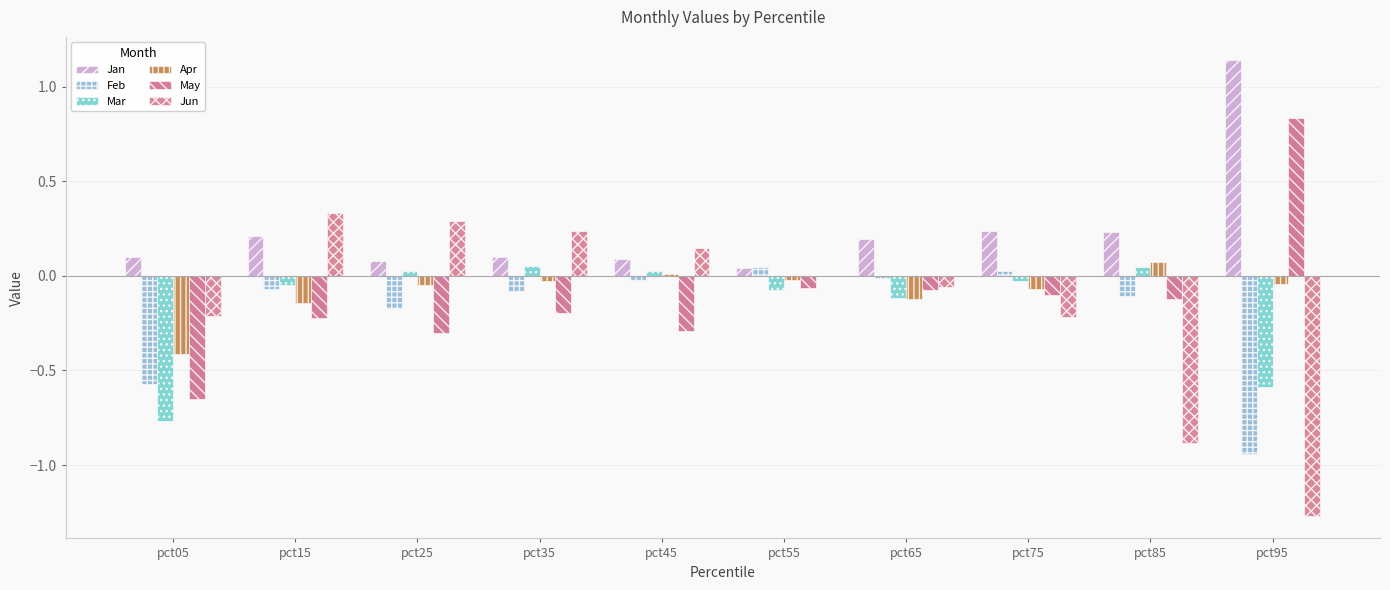

Between pct55 and pct35, which is larger?

pct35